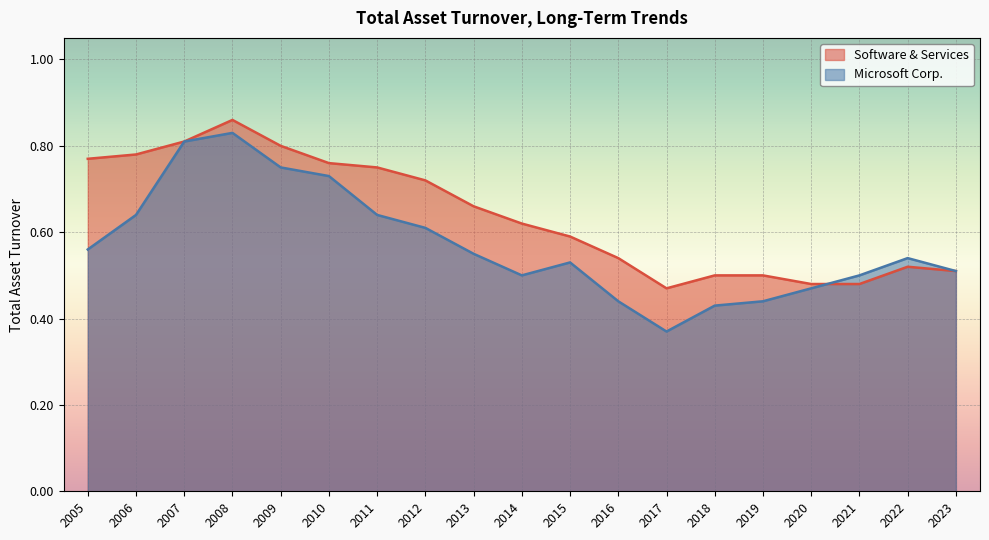

Rank the series by their average value, from highest to lowest.

Software & Services, Microsoft Corp.